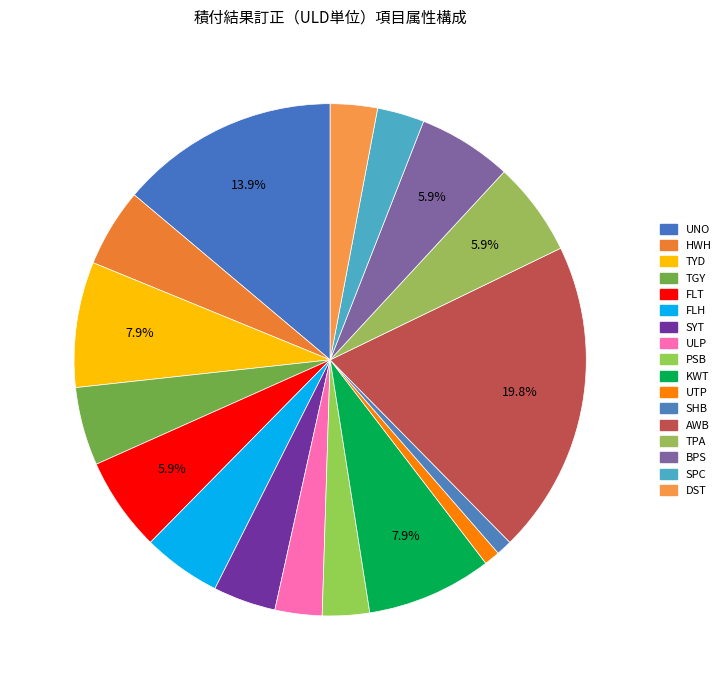

To the nearest percent, what is the average slice percentage?

6%